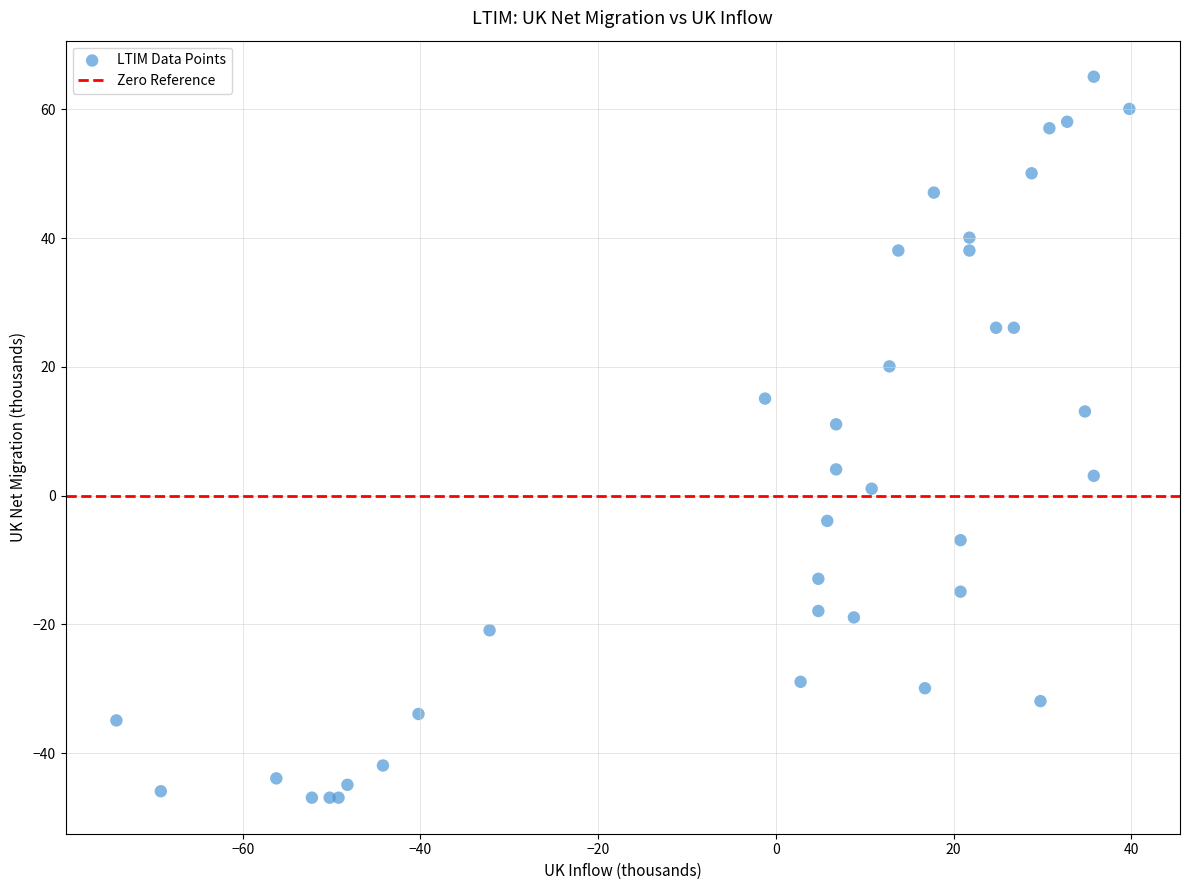

What Y value in the scatter plot is closest to 9?

11.1